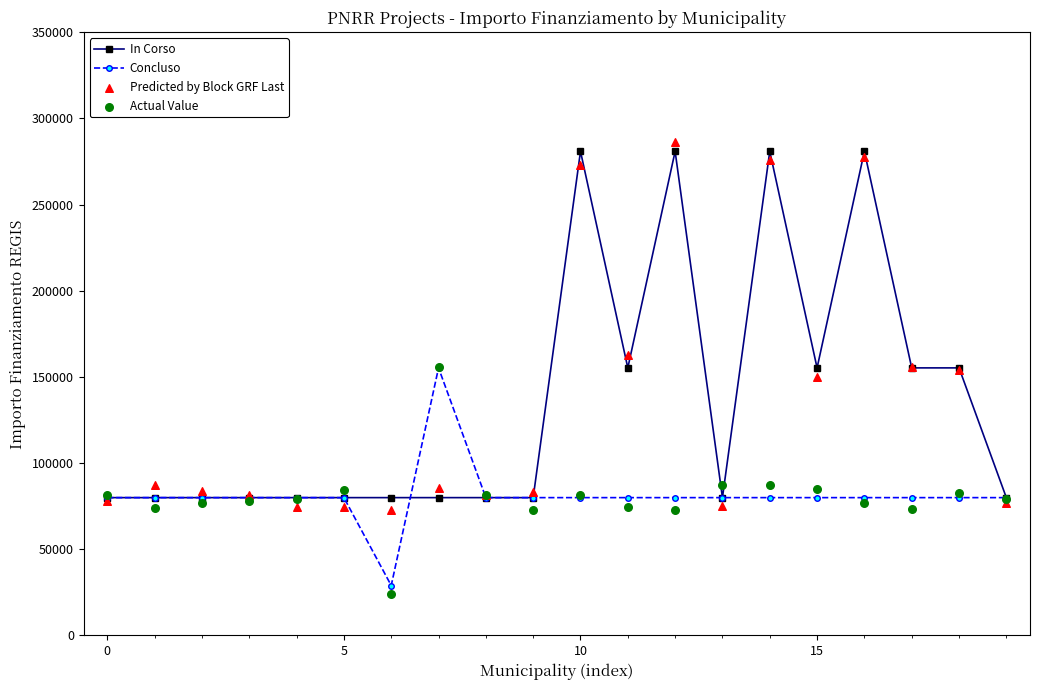

Which series has the largest total across all categories?

In Corso